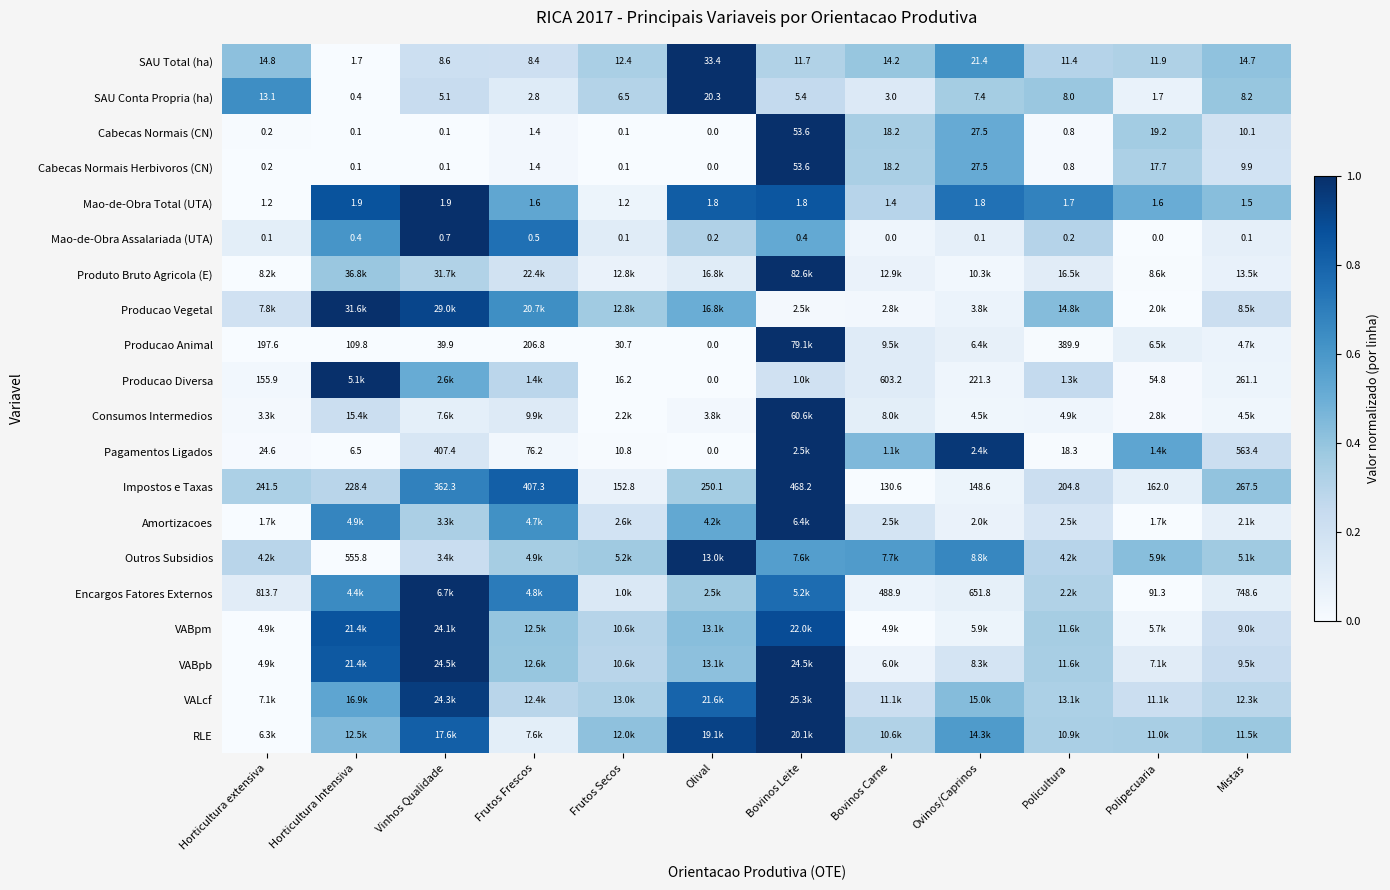

At which label is Impostos e Taxas closest to 299?

Mistas